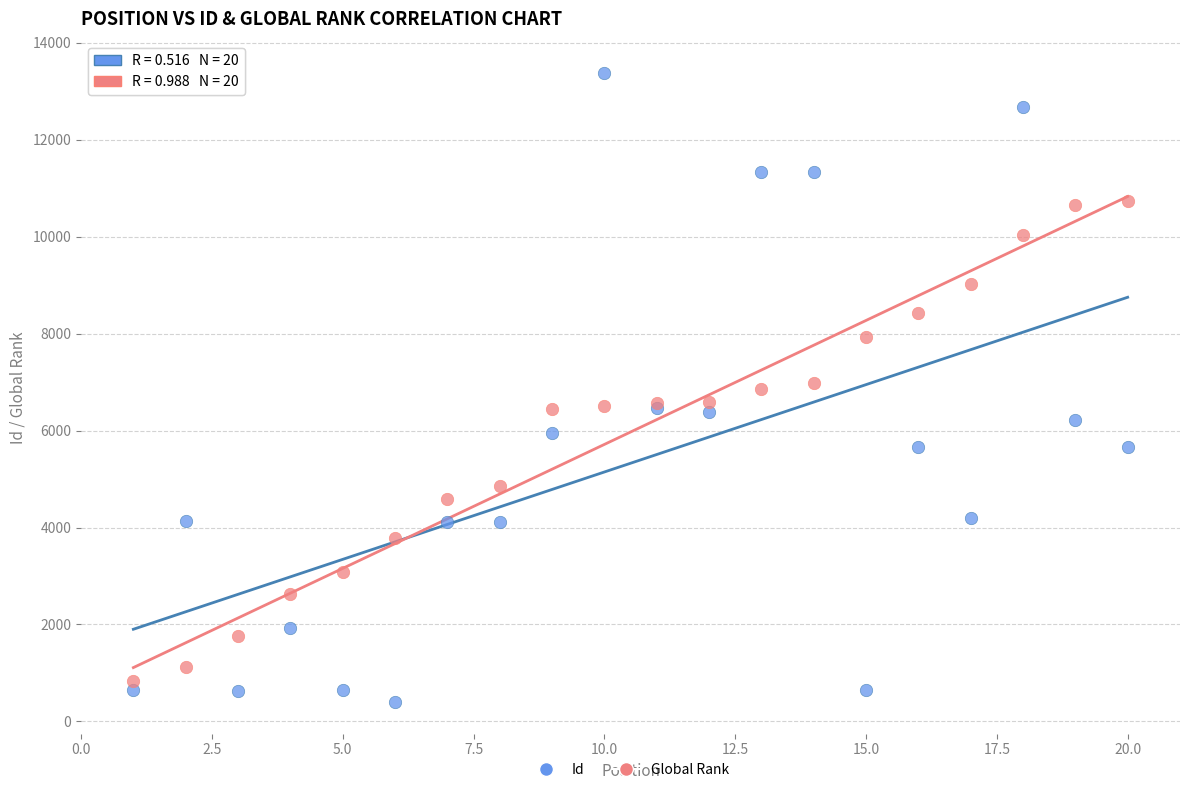

Which series has the widest spread of Y values?

Id